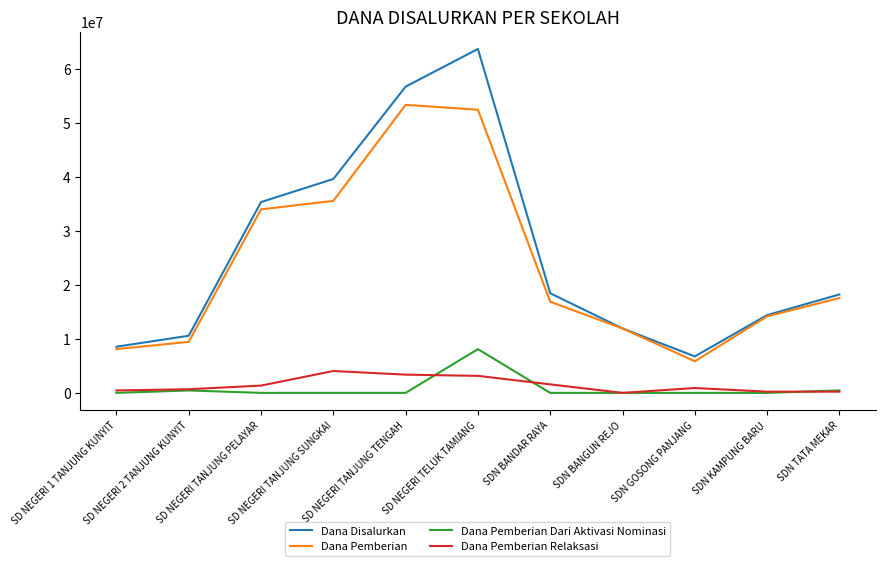

True or false: Dana Pemberian and Dana Pemberian Dari Aktivasi Nominasi cross at least once.

False